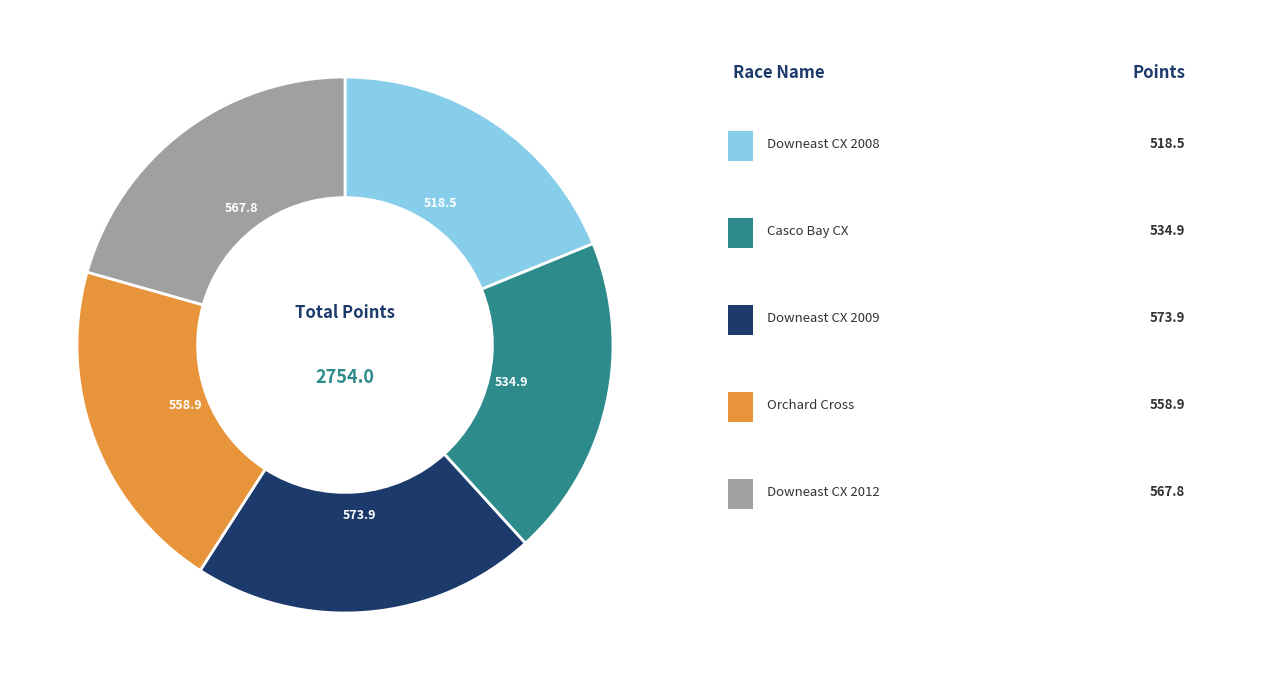

Is there any slice that represents more than half of the pie?

No